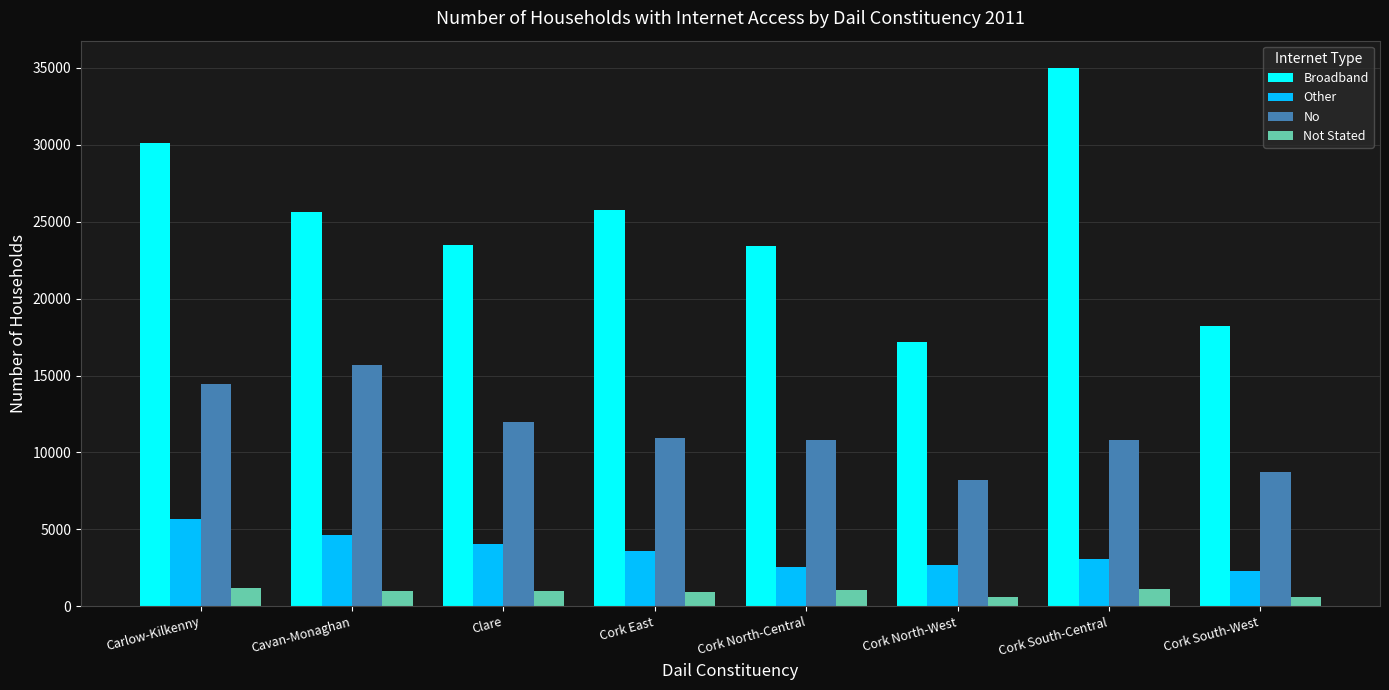

Which series has the largest total across all categories?

Broadband